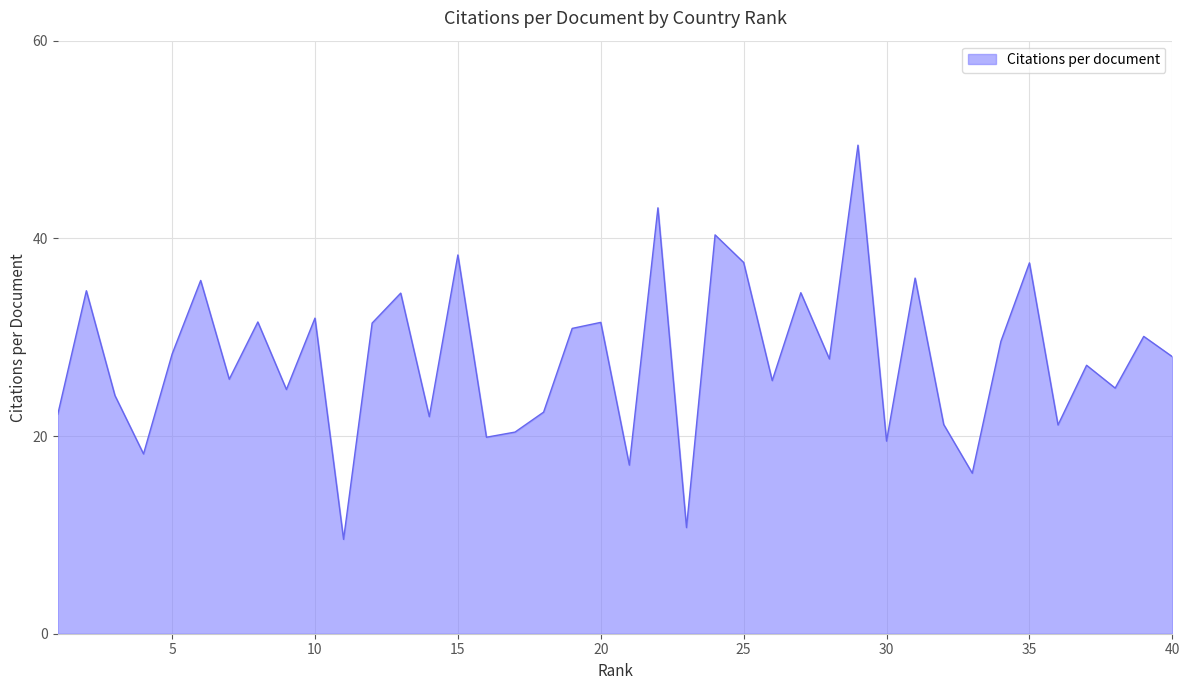

How many interior local valleys (lower than both neighbors) does the data have?

14